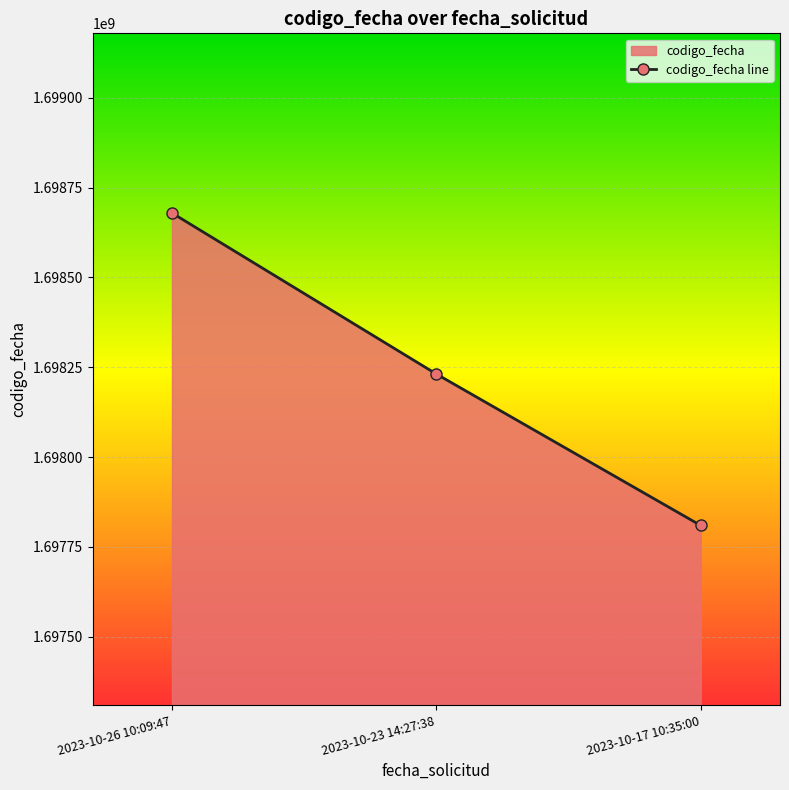

Where does the data first go above 1698231295?

2023-10-26 10:09:47